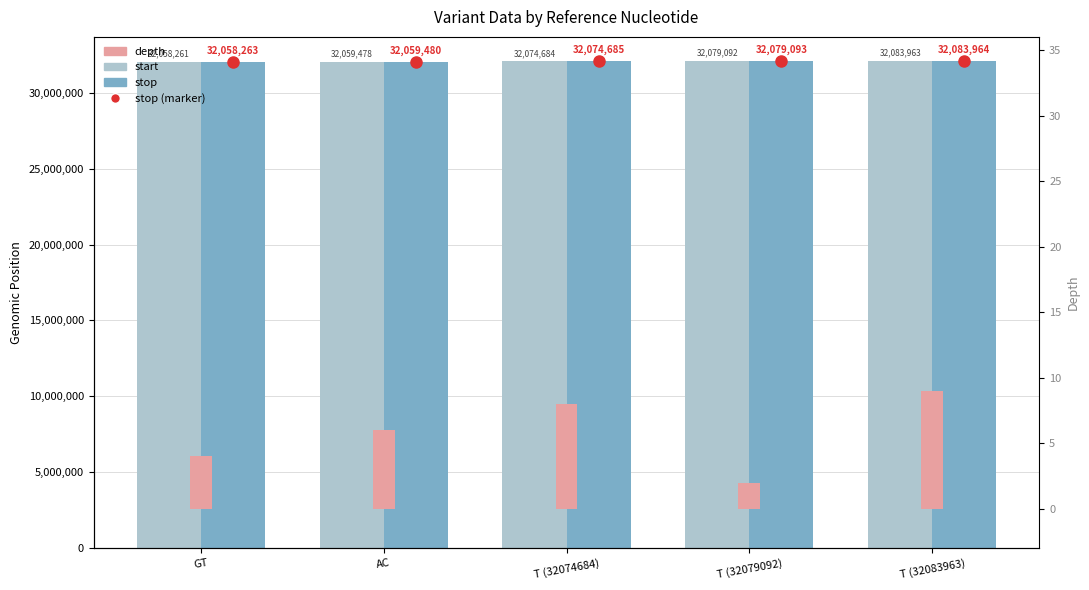

Which series has the largest total across all categories?

stop (dot)